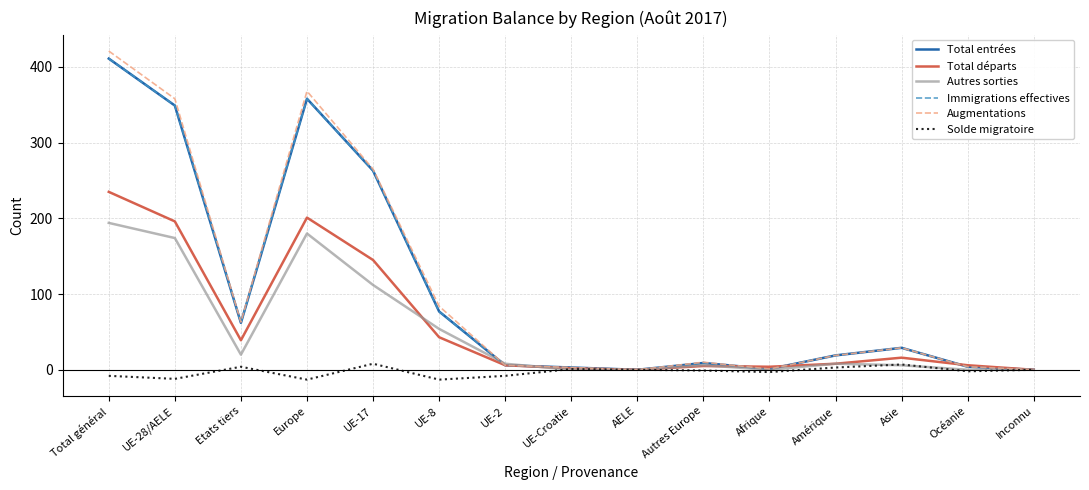

What is the highest value of the Augmentations series?

421